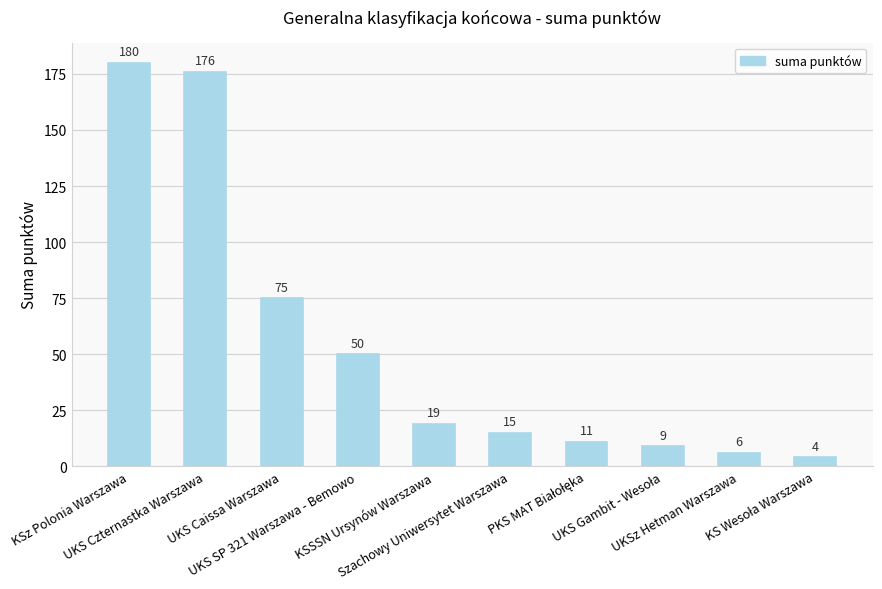

What is the value of the 6th bar from the left?

15